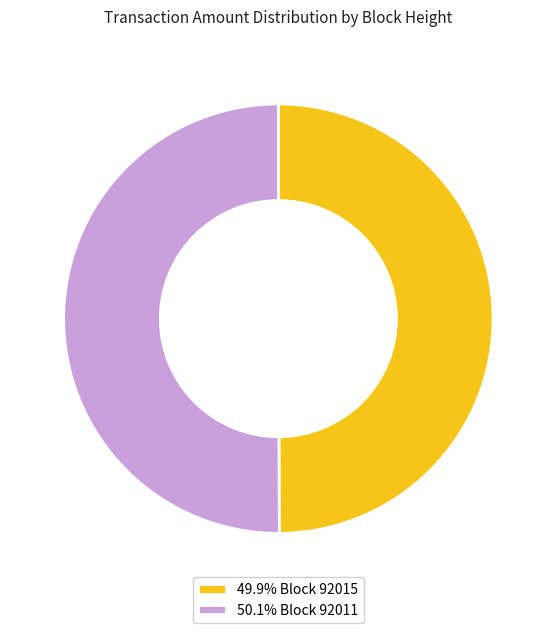

Is the sum of 49.9% Block 92015 and 50.1% Block 92011 greater than half?

Yes